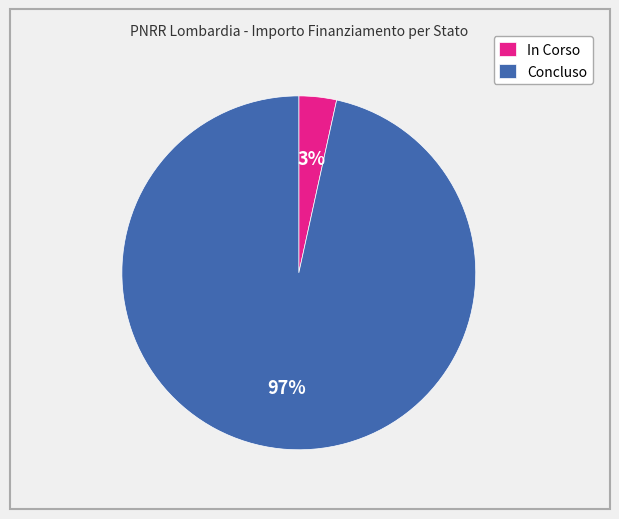

Does Concluso represent more than half of the total?

Yes